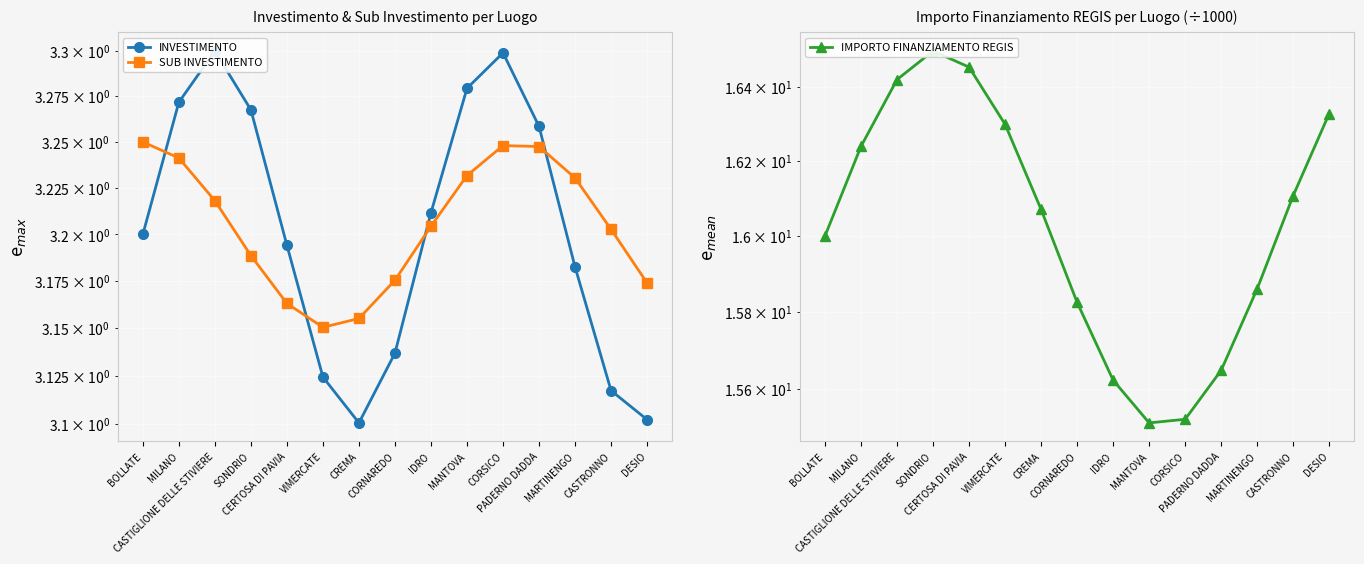

In IMPORTO FINANZIAMENTO REGIS, how many points are lower than both neighbors (excluding endpoints)?

1